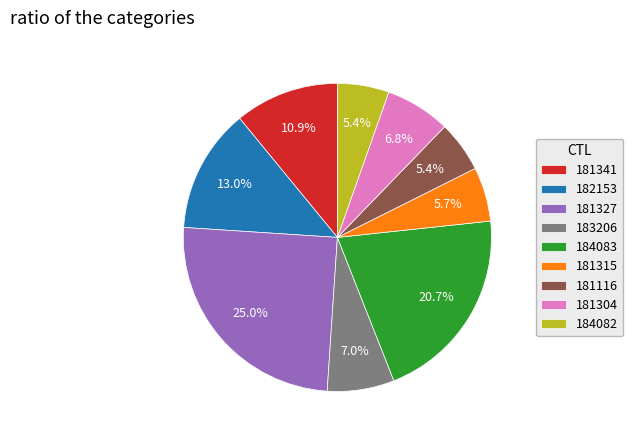

To the nearest percent, what is the difference between the largest and smallest slice percentages?

20%